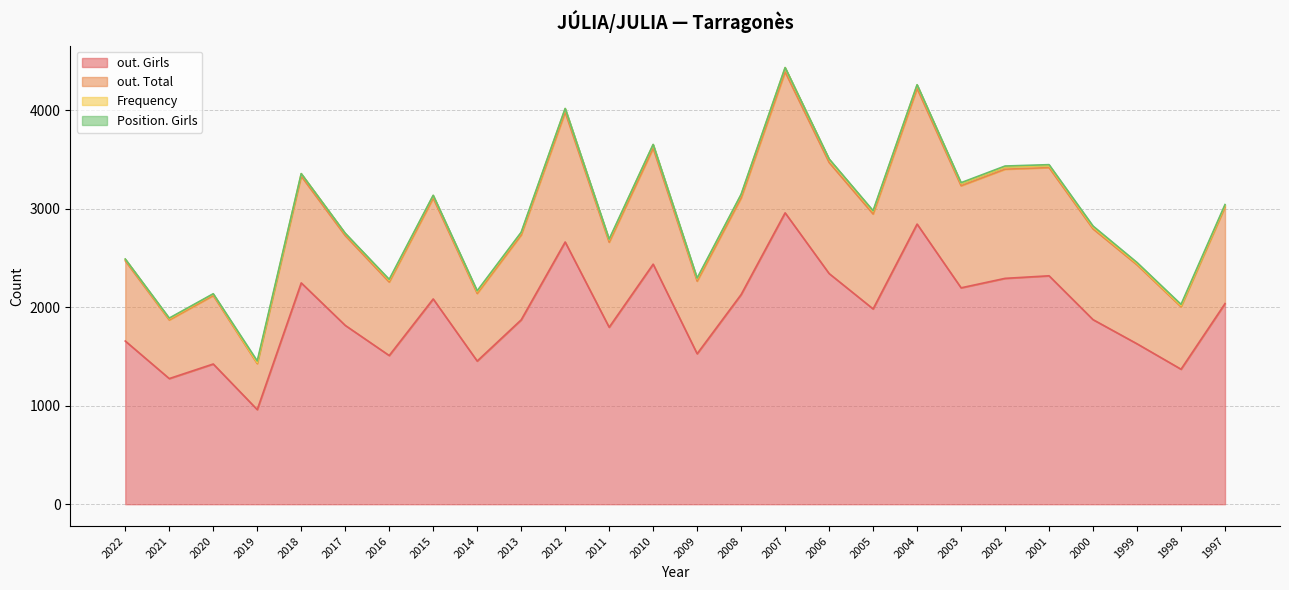

What is the total value across all series at 2003?

3263